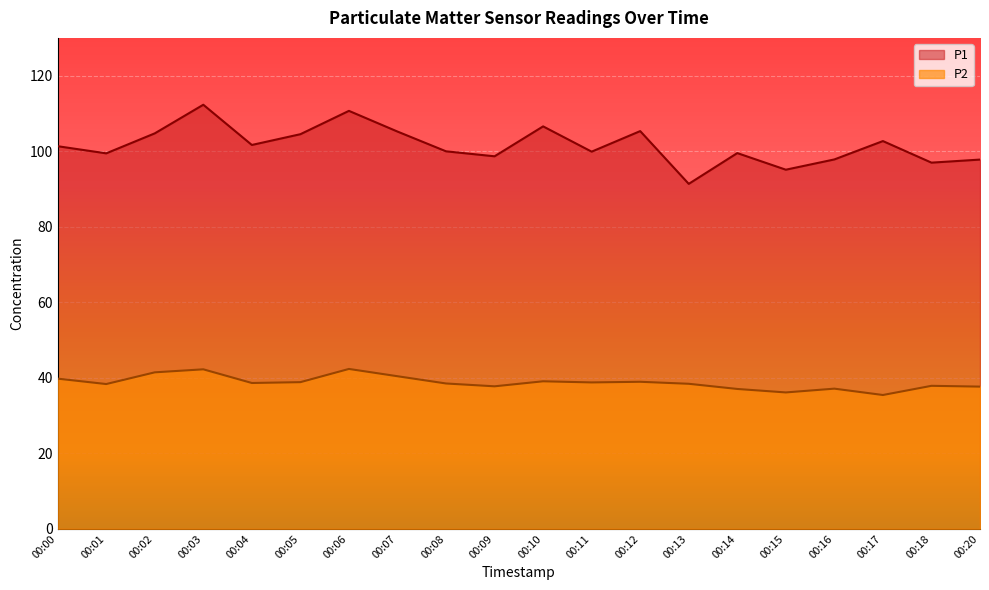

At 00:08, list the series in order from smallest to largest.

P2, P1